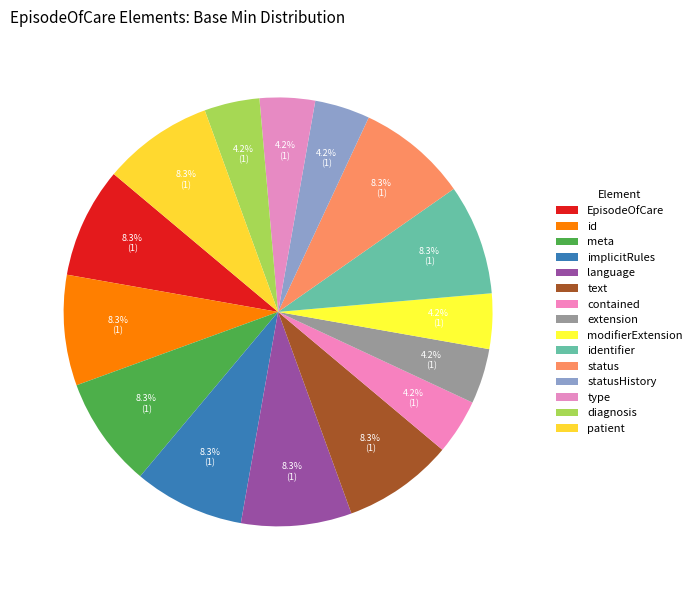

How many slices are in this pie chart?

15